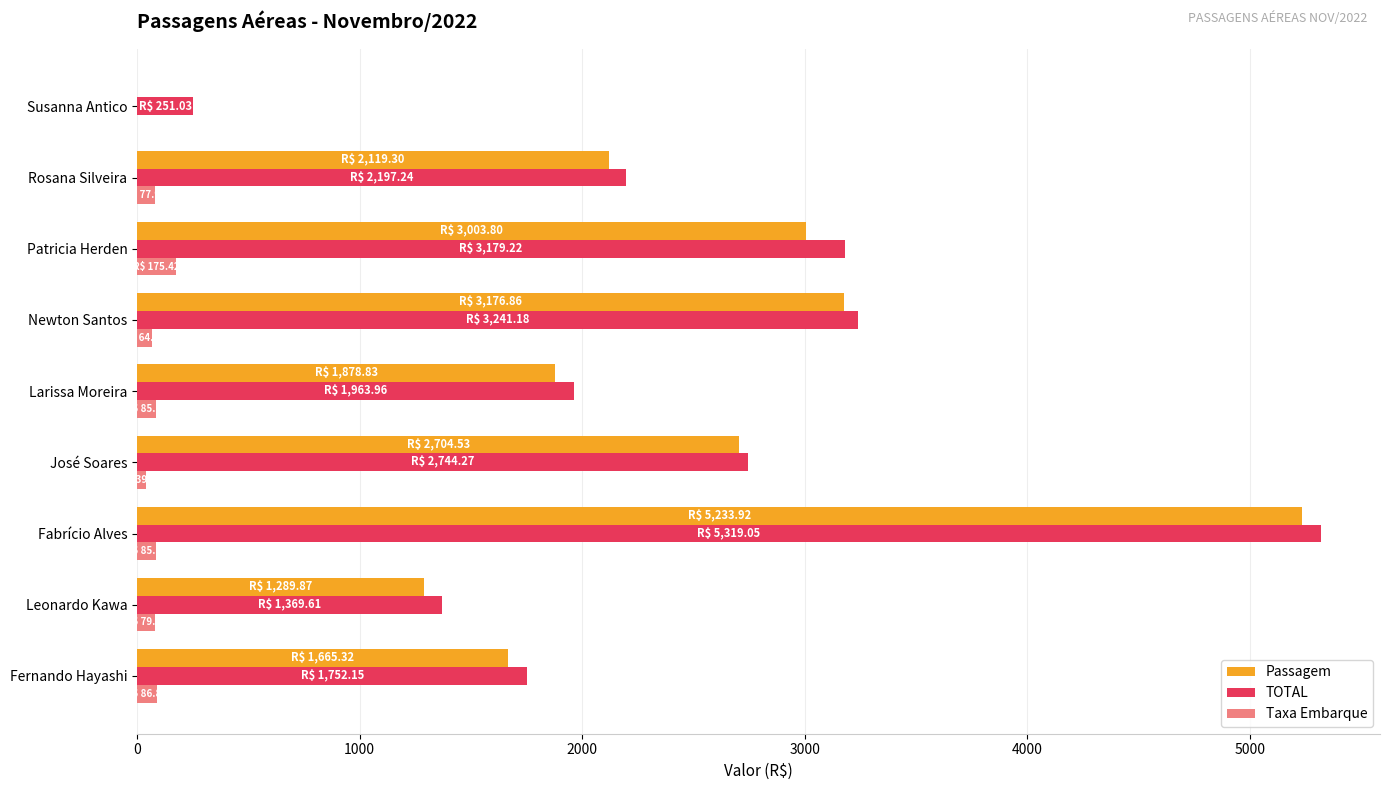

The Passagem series shows 2310.4 at Susanna Antico. True or false?

False